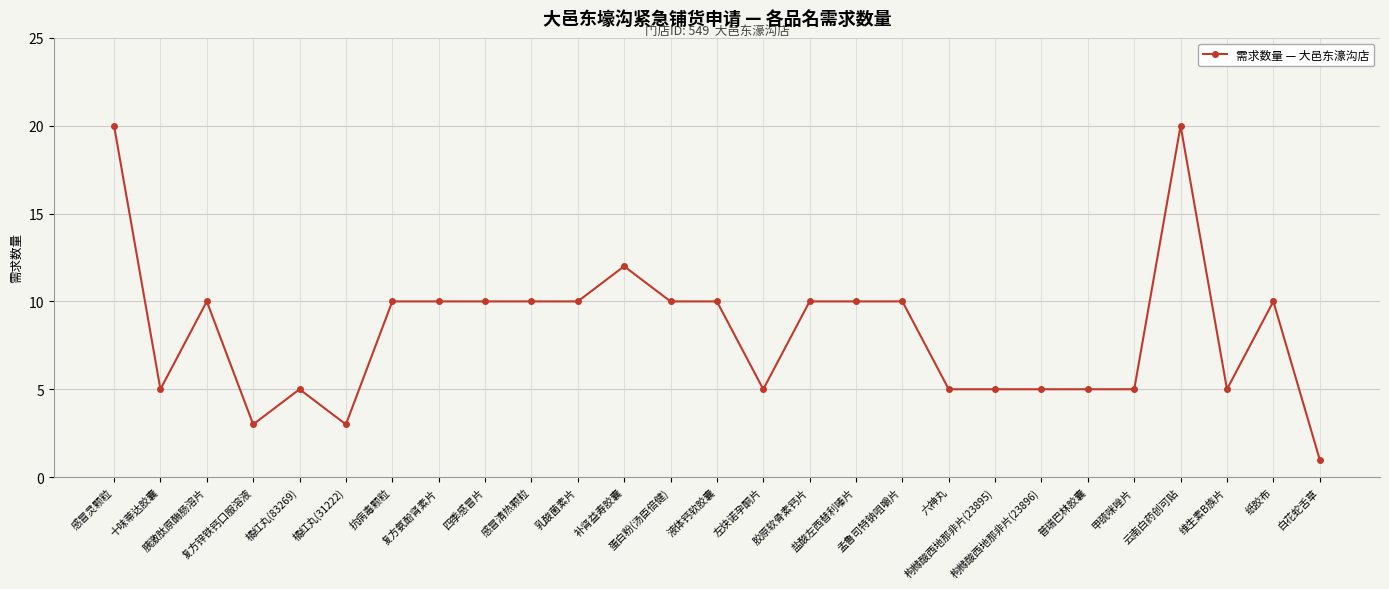

Is it true that the value at 蛋白粉(汤臣倍健) is 16?

False